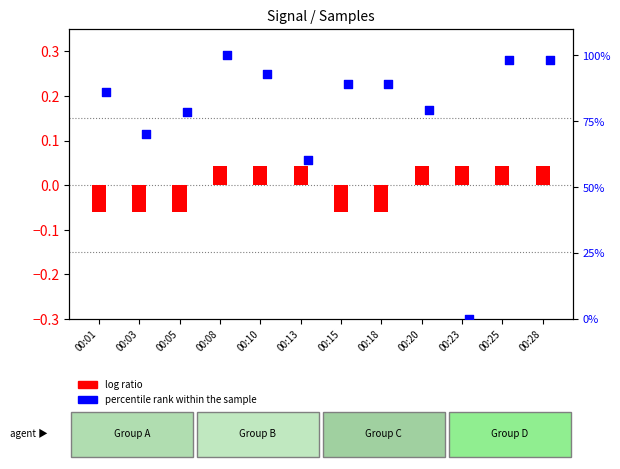

Which series contains the highest Y value?

percentile rank within the sample